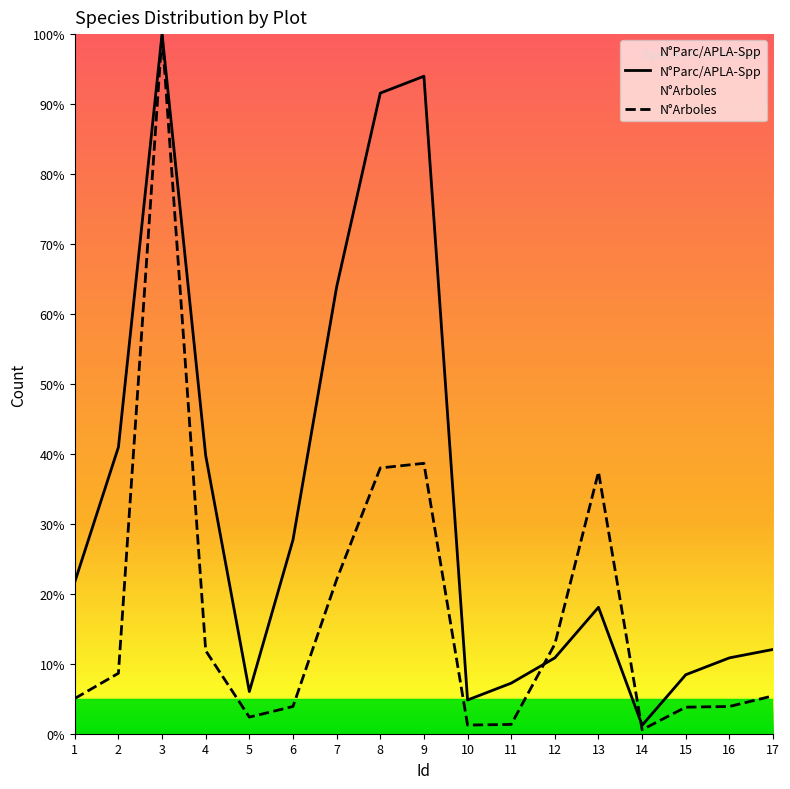

Is the value of N°Parc/APLA-Spp at 5 greater than the value of N°Arboles at 7?

No